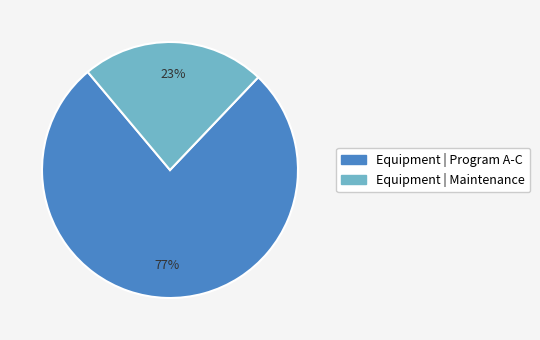

To the nearest percent, what is the difference between the largest and smallest slice percentages?

54%